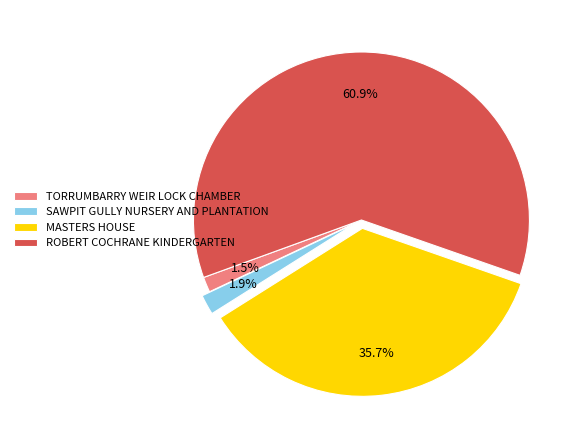

Combined, do ROBERT COCHRANE KINDERGARTEN and SAWPIT GULLY NURSERY AND PLANTATION account for over 50%?

Yes